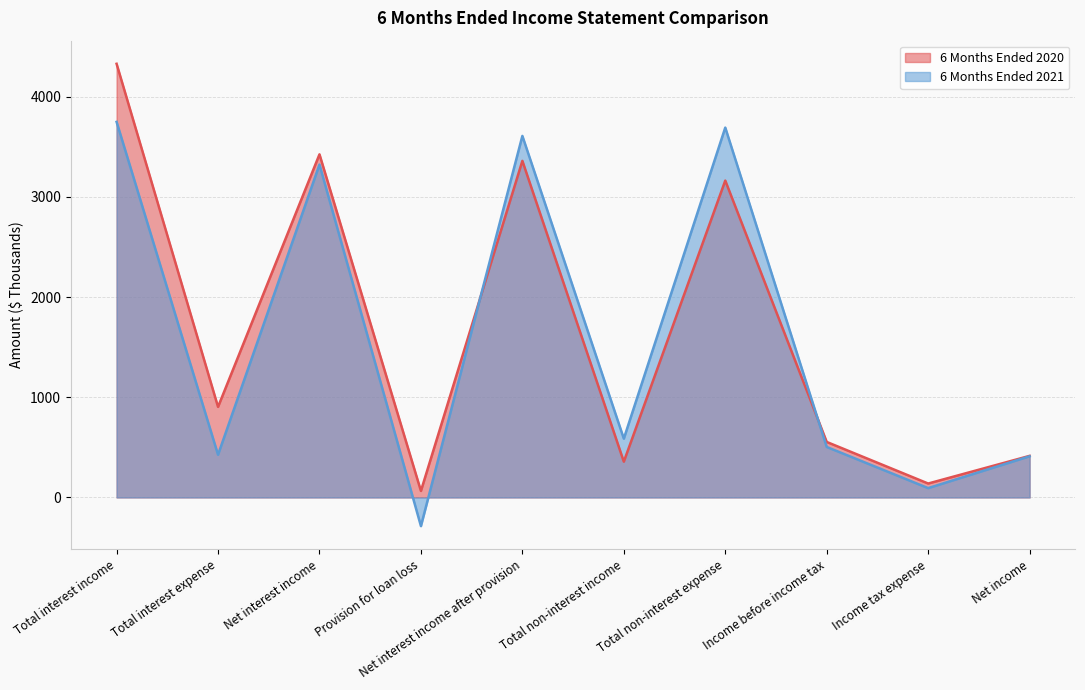

Reading left to right, what are all the values shown in this chart?

6 Months Ended 2020: Total interest income=4329	Total interest expense=904	Net interest income=3425	Provision for loan loss=65	Net interest income after provision=3360	Total non-interest income=357	Total non-interest expense=3163	Income before income tax=554	Income tax expense=139	Net income=415
6 Months Ended 2021: Total interest income=3749	Total interest expense=426	Net interest income=3323	Provision for loan loss=-286	Net interest income after provision=3609	Total non-interest income=587	Total non-interest expense=3692	Income before income tax=504	Income tax expense=93	Net income=411